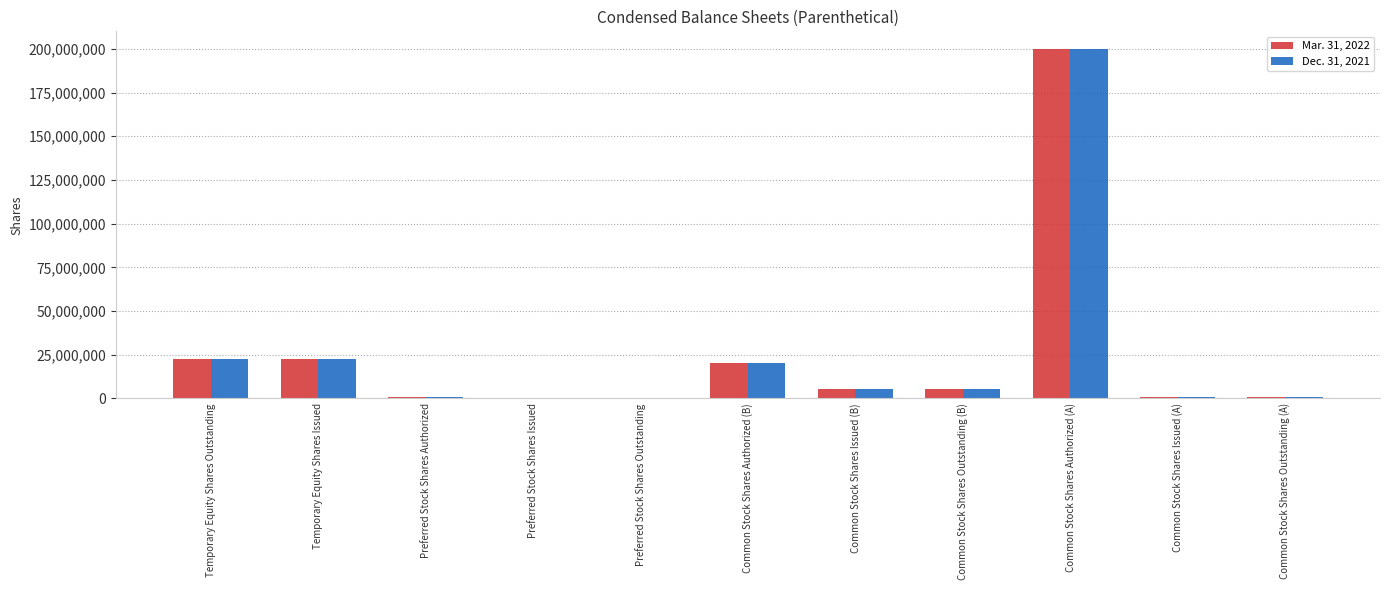

At which category is the sum across all series the highest?

Common Stock Shares Authorized (A)